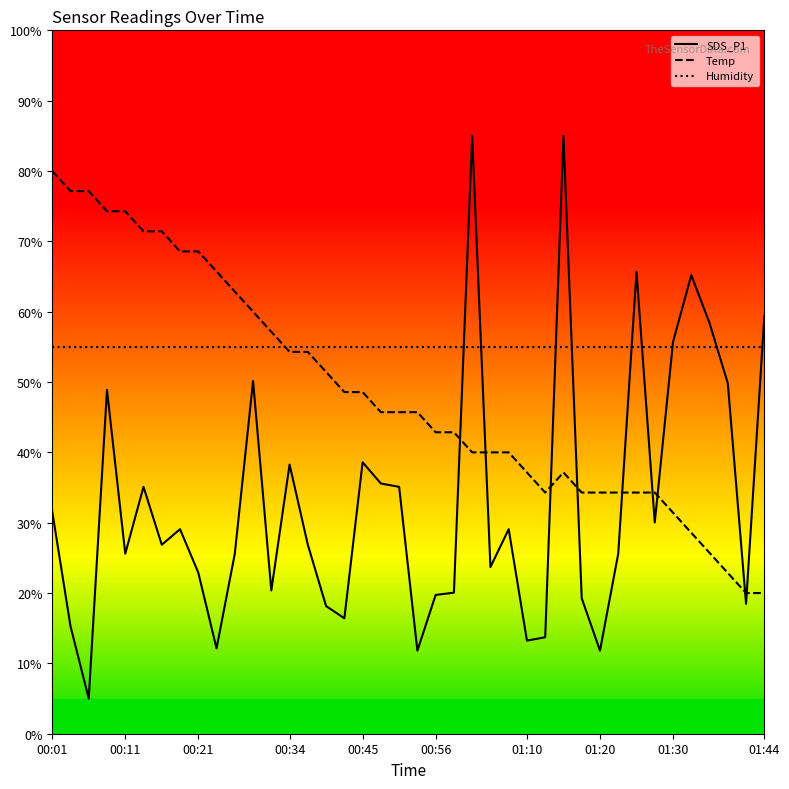

List the labels in order of Temp value, largest first.

00:01, 00:03, 00:06, 00:09, 00:11, 00:14, 00:16, 00:19, 00:21, 00:24, 00:26, 00:29, 00:31, 00:34, 00:37, 00:39, 00:42, 00:45, 00:47, 00:50, 00:53, 00:56, 00:58, 01:01, 01:04, 01:07, 01:10, 01:15, 01:12, 01:17, 01:20, 01:22, 01:25, 01:28, 01:30, 01:34, 01:36, 01:39, 01:42, 01:44